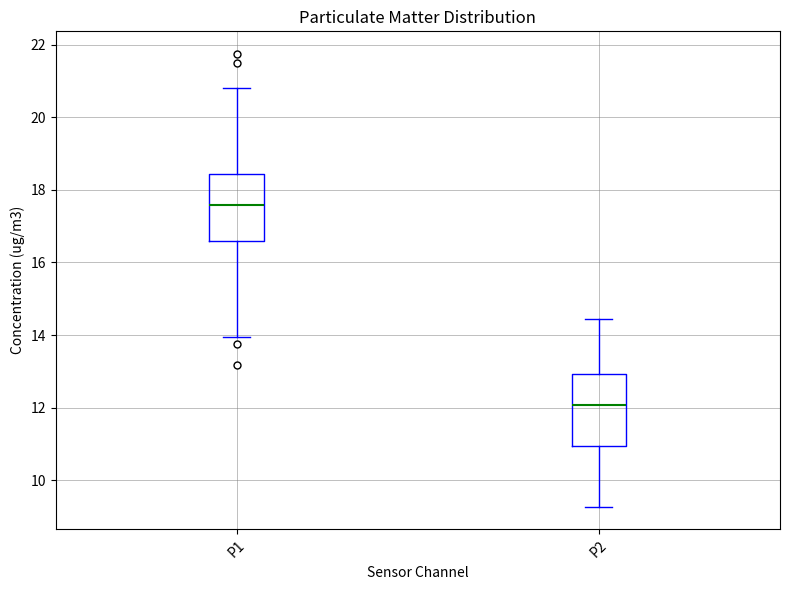

Where is the upper edge of the box for P1 on the y-axis? The values are not printed on the chart, so give them approximately, as read against the axis.

18.4